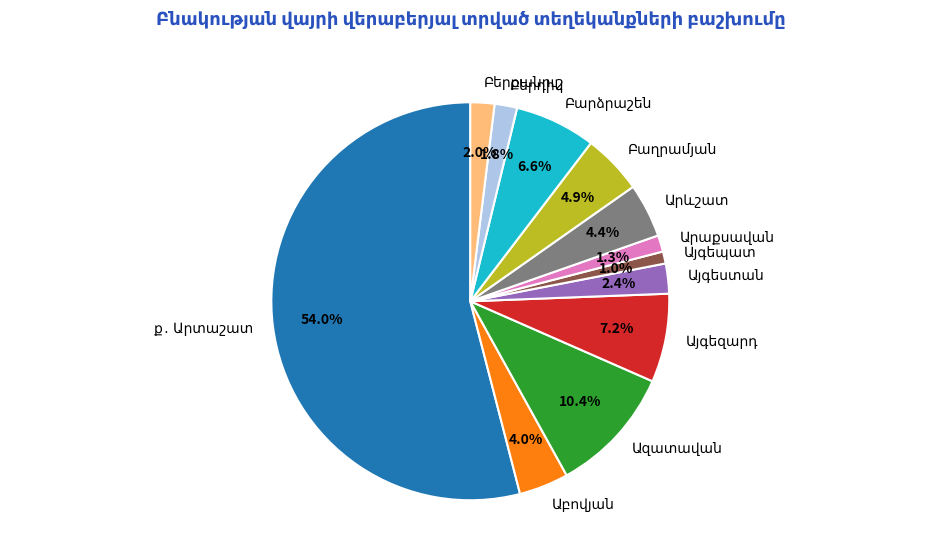

Does any single category account for the majority?

Yes